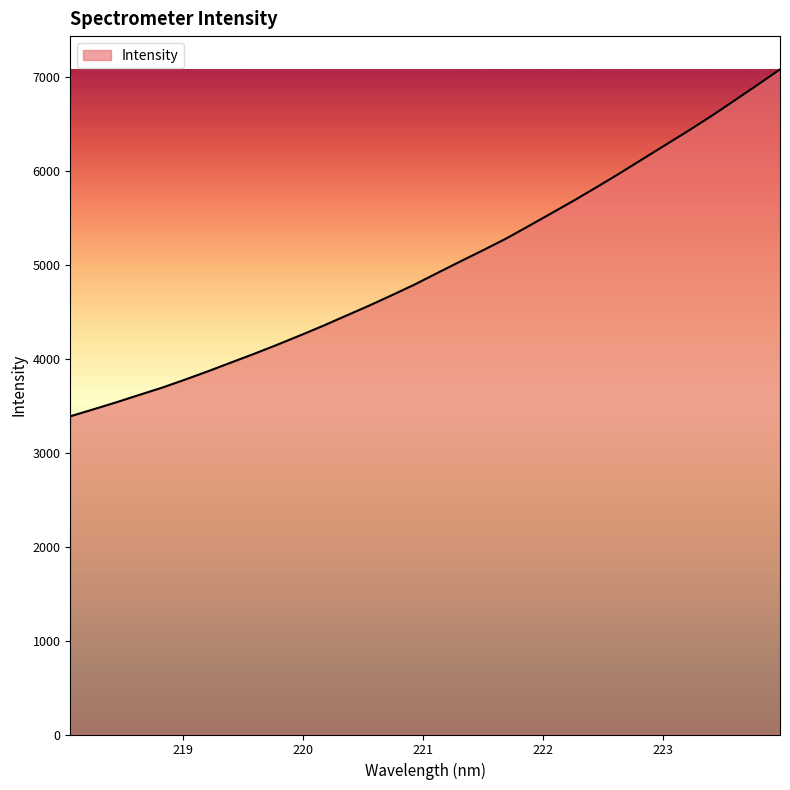

What is the difference between the maximum and minimum values?

3692.1